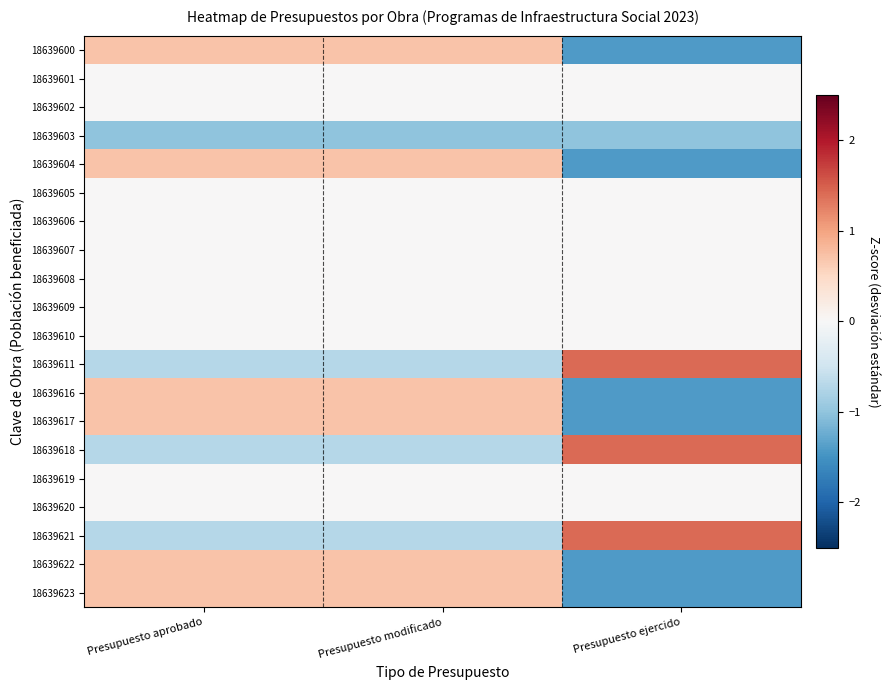

Reading left to right, what are all the values shown in this chart?

18639600: Presupuesto aprobado=0.7	Presupuesto modificado=0.7	Presupuesto ejercido=-1.4
18639601: Presupuesto aprobado=0.0	Presupuesto modificado=0.0	Presupuesto ejercido=0.0
18639602: Presupuesto aprobado=0.0	Presupuesto modificado=0.0	Presupuesto ejercido=0.0
18639603: Presupuesto aprobado=-1.0	Presupuesto modificado=-1.0	Presupuesto ejercido=-1.0
18639604: Presupuesto aprobado=0.7	Presupuesto modificado=0.7	Presupuesto ejercido=-1.4
18639605: Presupuesto aprobado=0.0	Presupuesto modificado=0.0	Presupuesto ejercido=0.0
18639606: Presupuesto aprobado=0.0	Presupuesto modificado=0.0	Presupuesto ejercido=0.0
18639607: Presupuesto aprobado=0.0	Presupuesto modificado=0.0	Presupuesto ejercido=0.0
18639608: Presupuesto aprobado=0.0	Presupuesto modificado=0.0	Presupuesto ejercido=0.0
18639609: Presupuesto aprobado=0.0	Presupuesto modificado=0.0	Presupuesto ejercido=0.0
18639610: Presupuesto aprobado=0.0	Presupuesto modificado=0.0	Presupuesto ejercido=0.0
18639611: Presupuesto aprobado=-0.7	Presupuesto modificado=-0.7	Presupuesto ejercido=1.4
18639616: Presupuesto aprobado=0.7	Presupuesto modificado=0.7	Presupuesto ejercido=-1.4
18639617: Presupuesto aprobado=0.7	Presupuesto modificado=0.7	Presupuesto ejercido=-1.4
18639618: Presupuesto aprobado=-0.7	Presupuesto modificado=-0.7	Presupuesto ejercido=1.4
18639619: Presupuesto aprobado=0.0	Presupuesto modificado=0.0	Presupuesto ejercido=0.0
18639620: Presupuesto aprobado=0.0	Presupuesto modificado=0.0	Presupuesto ejercido=0.0
18639621: Presupuesto aprobado=-0.7	Presupuesto modificado=-0.7	Presupuesto ejercido=1.4
18639622: Presupuesto aprobado=0.7	Presupuesto modificado=0.7	Presupuesto ejercido=-1.4
18639623: Presupuesto aprobado=0.7	Presupuesto modificado=0.7	Presupuesto ejercido=-1.4